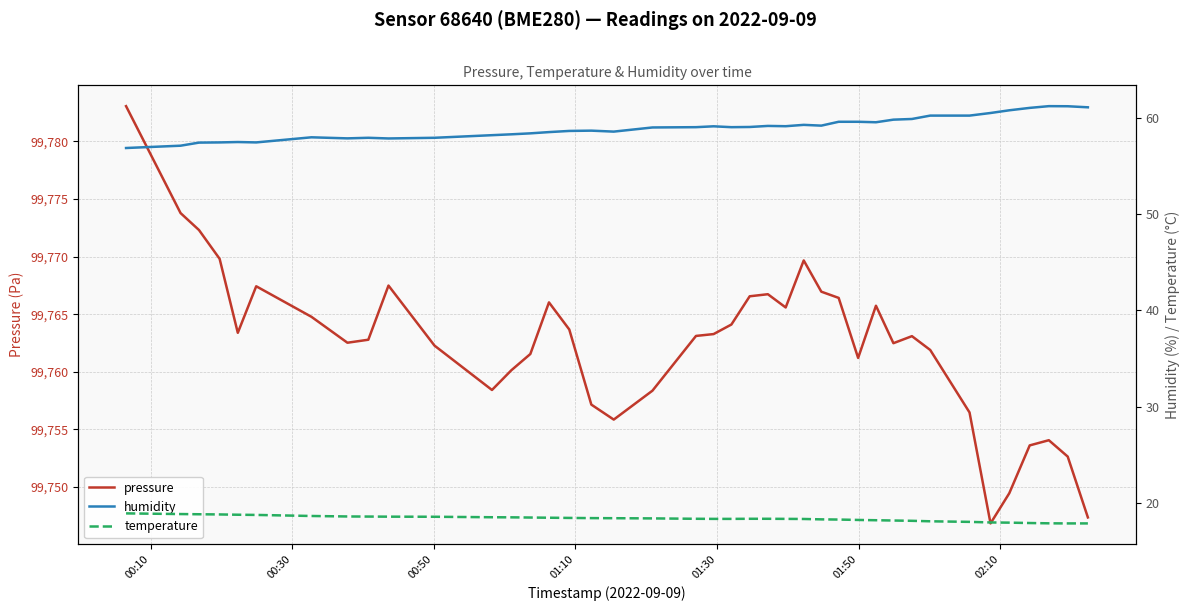

Which series has the widest spread of values?

pressure